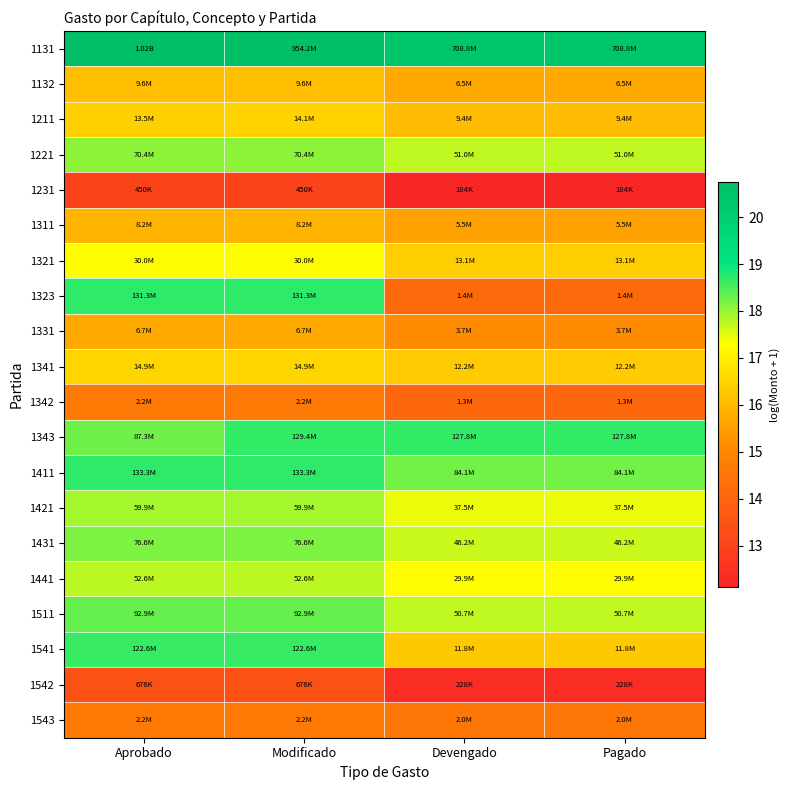

Which has a higher value, Devengado or Aprobado?

Aprobado